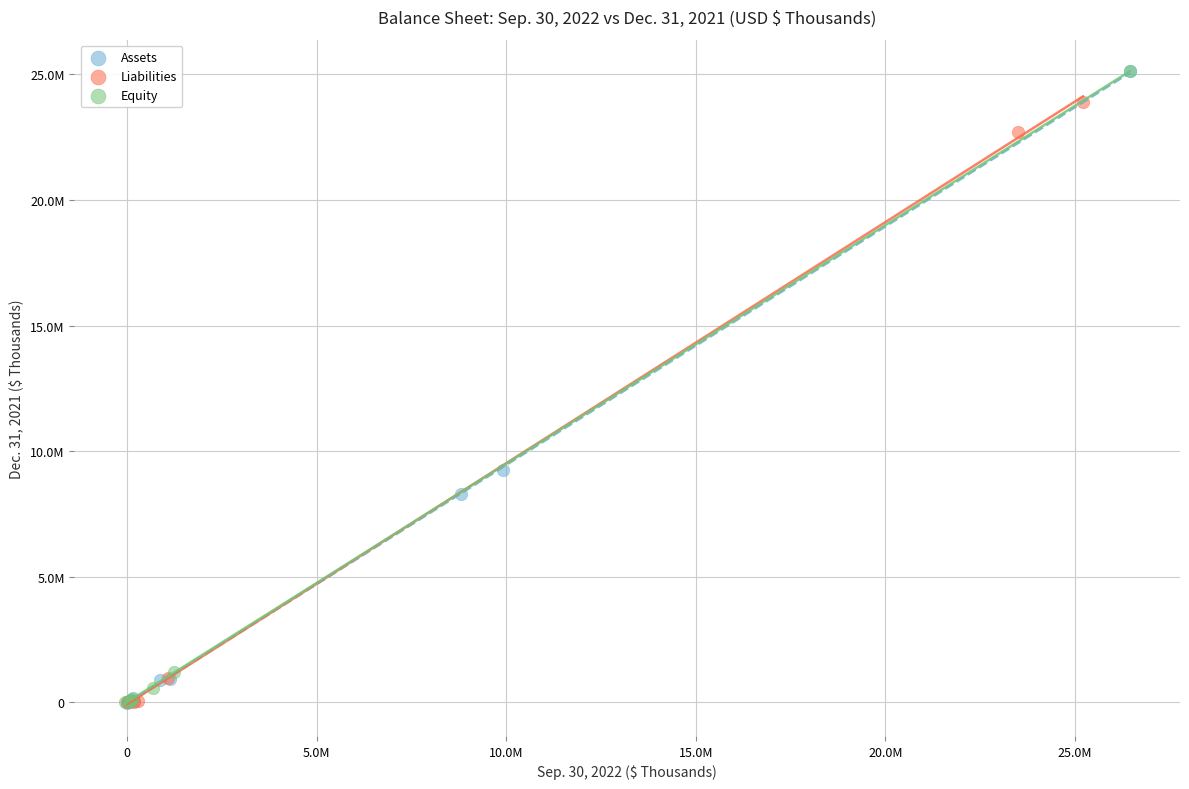

What are all the series names shown in the legend?

Assets, Liabilities, Equity